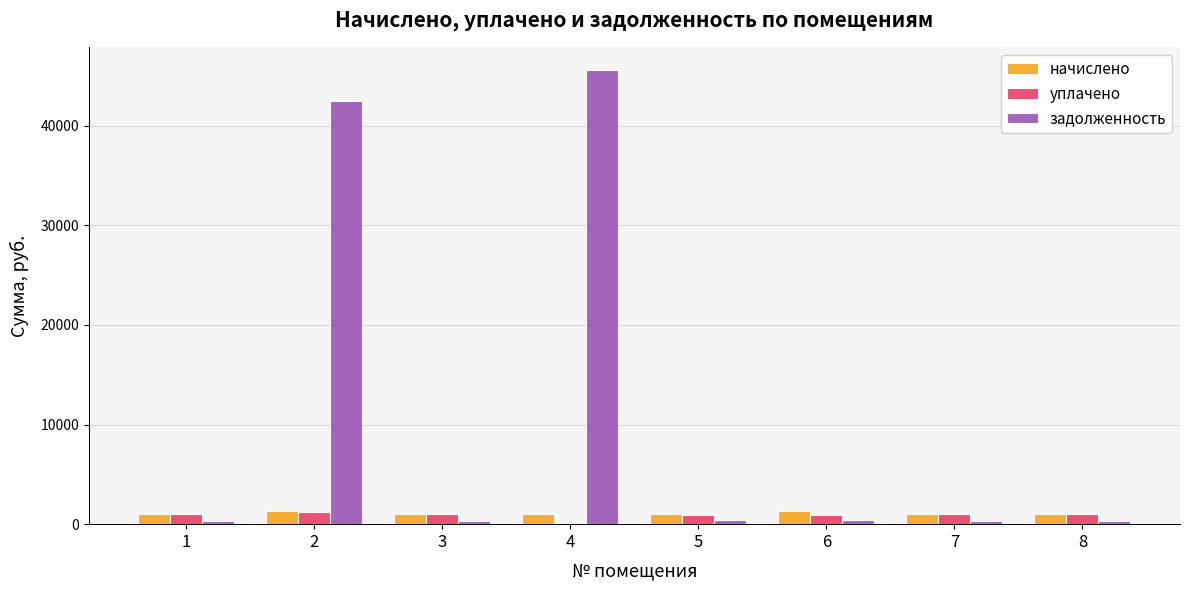

Which series has the largest range (max minus min)?

задолженность